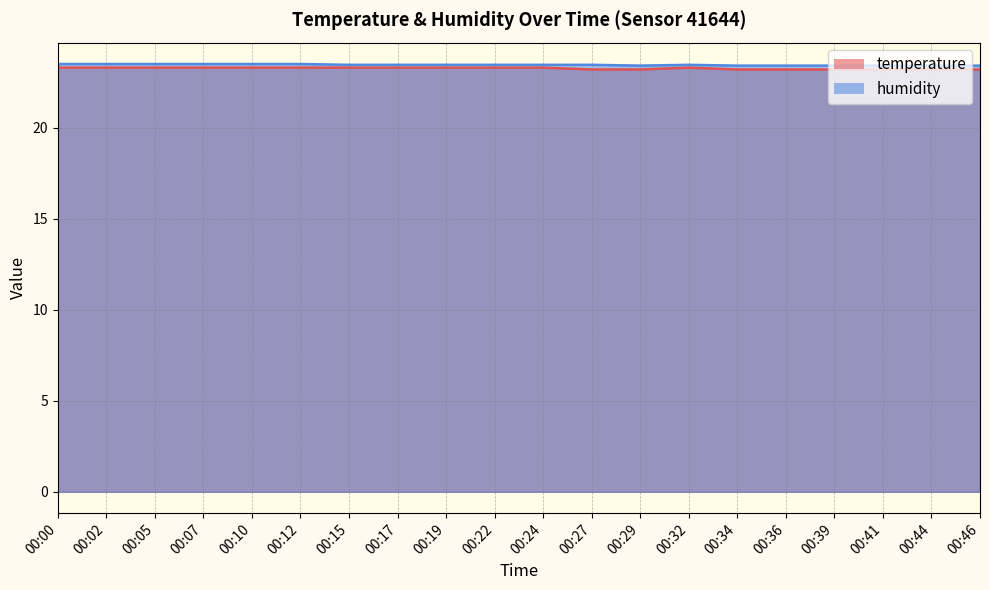

What is the approximate value of humidity at 00:19?

23.5